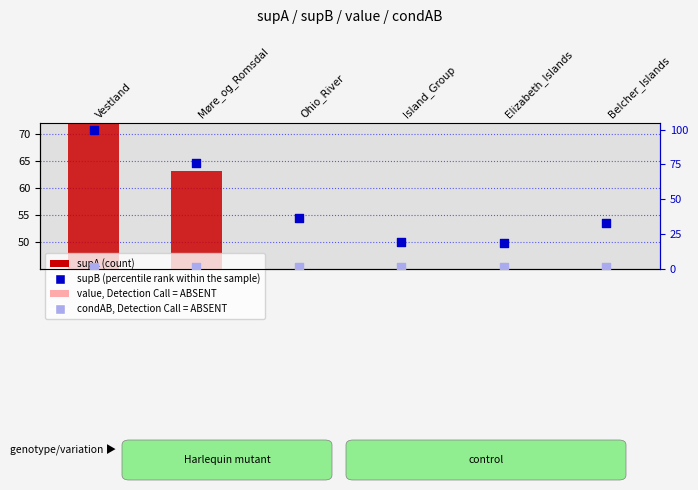

At which category is the sum across all series the highest?

Vestland